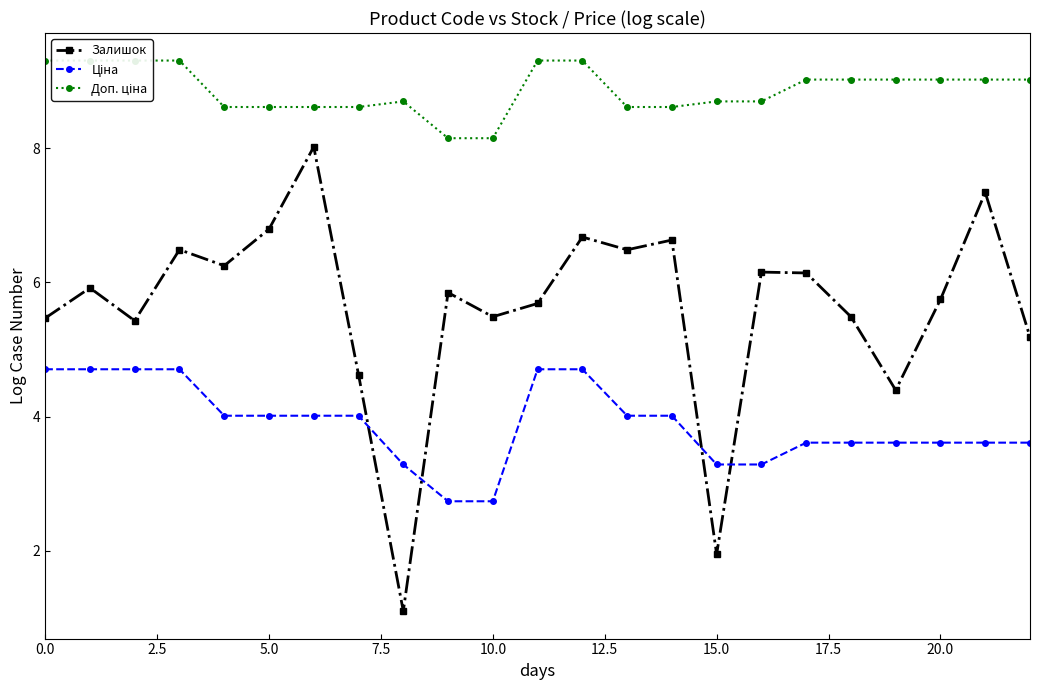

What is the lowest value of the Залишок series?

1.1